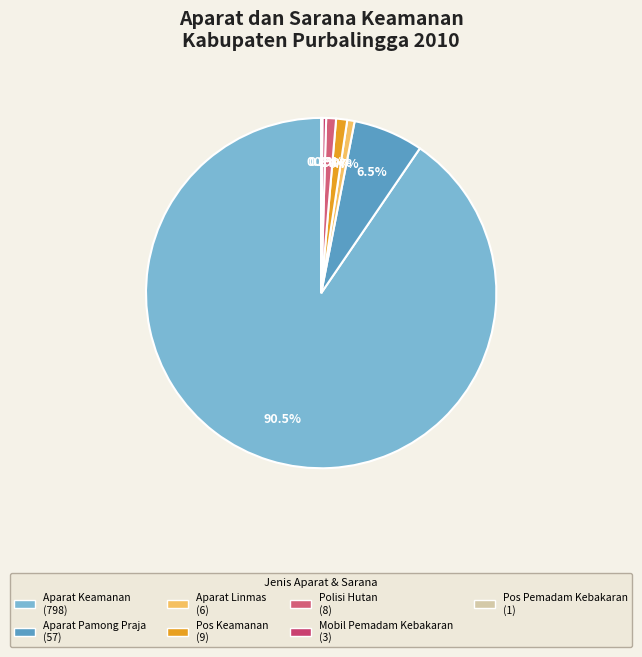

What is the largest slice in the pie chart?

Aparat Keamanan